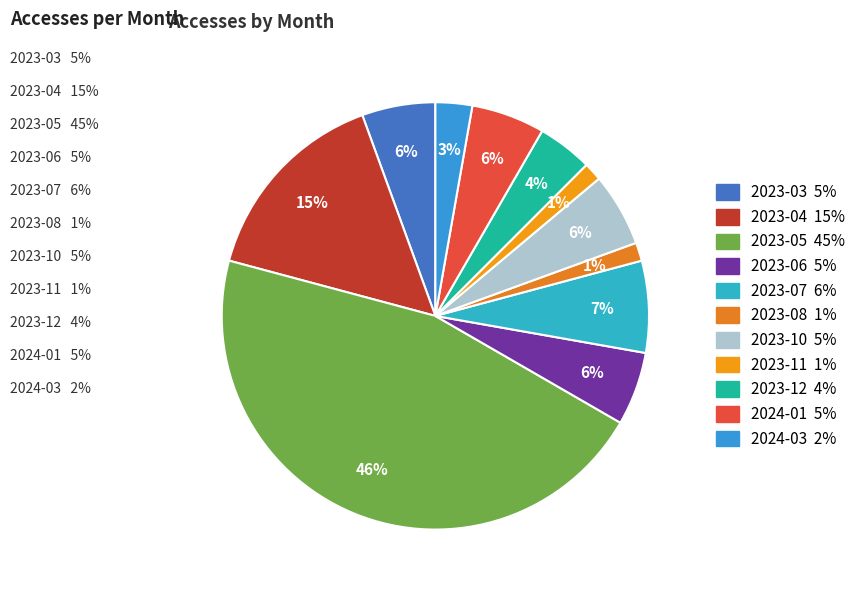

Is it true that 2023-04 is 28% of the pie?

False